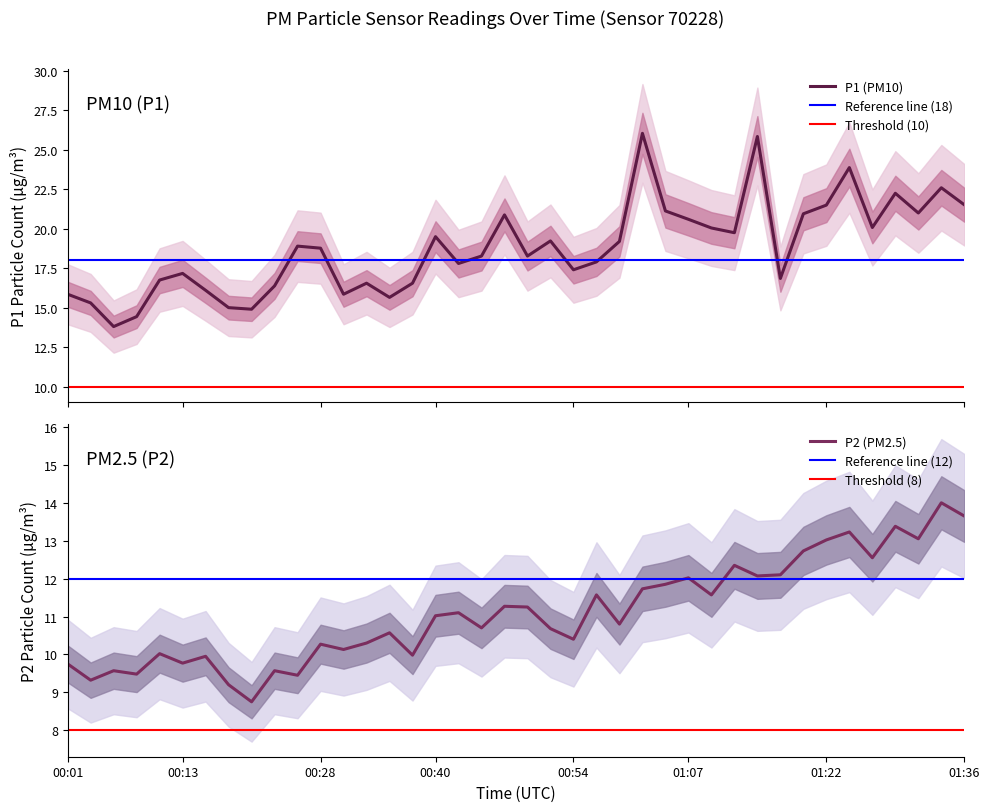

At which label does P2 reach its minimum?

00:20